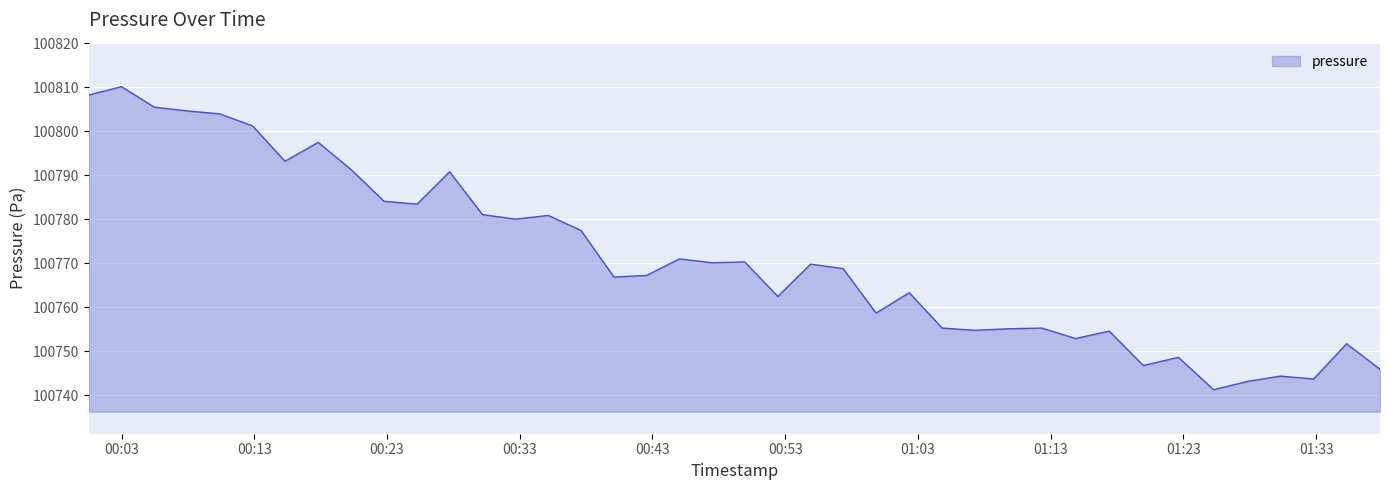

What is the difference between the maximum and minimum values?

68.8